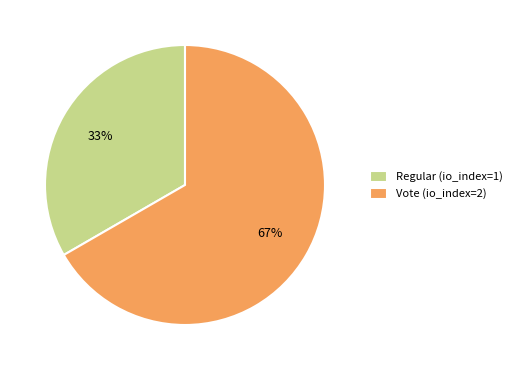

Count the number of slices in the pie.

2